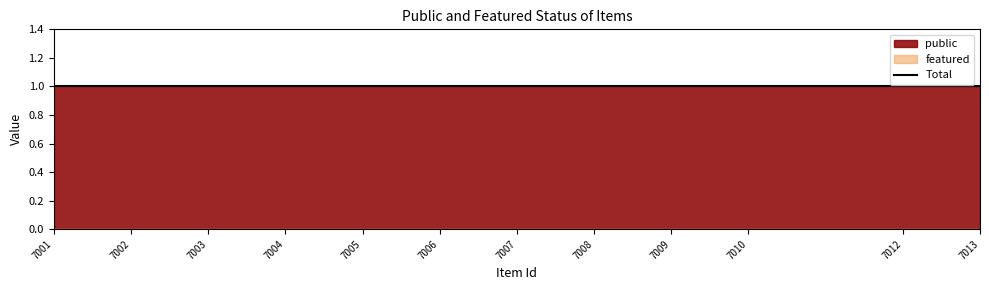

At which label is public closest to 1?

7013